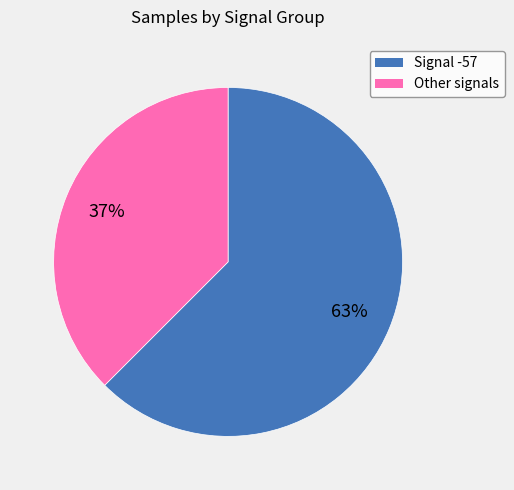

To the nearest percent, what is the average slice percentage?

50%